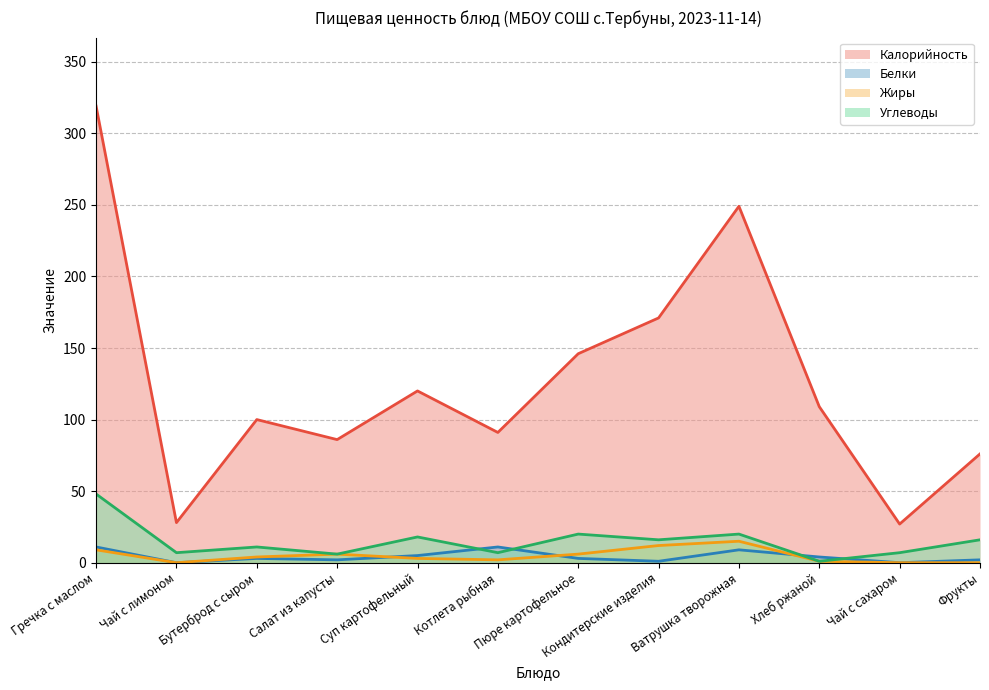

Which series changed the most between Чай с лимоном and Пюре картофельное?

Калорийность